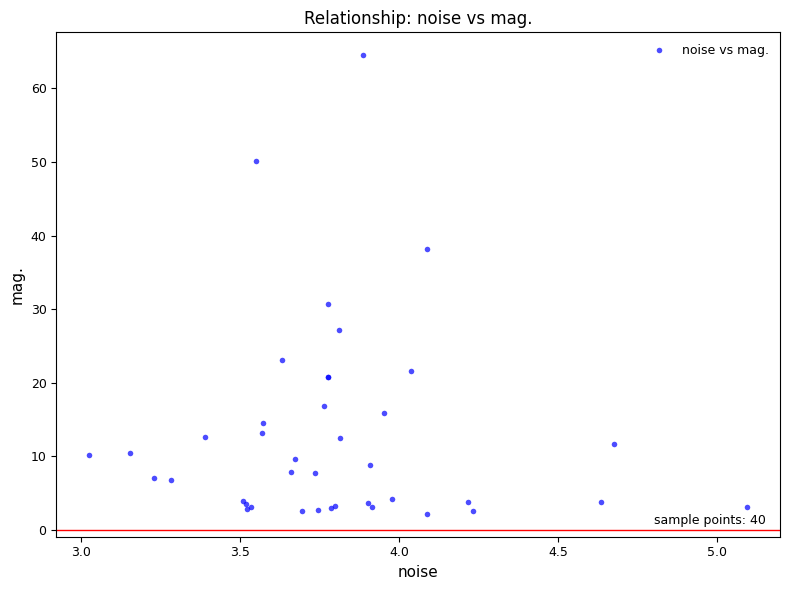

What Y value in the scatter plot is closest to 33?

30.7